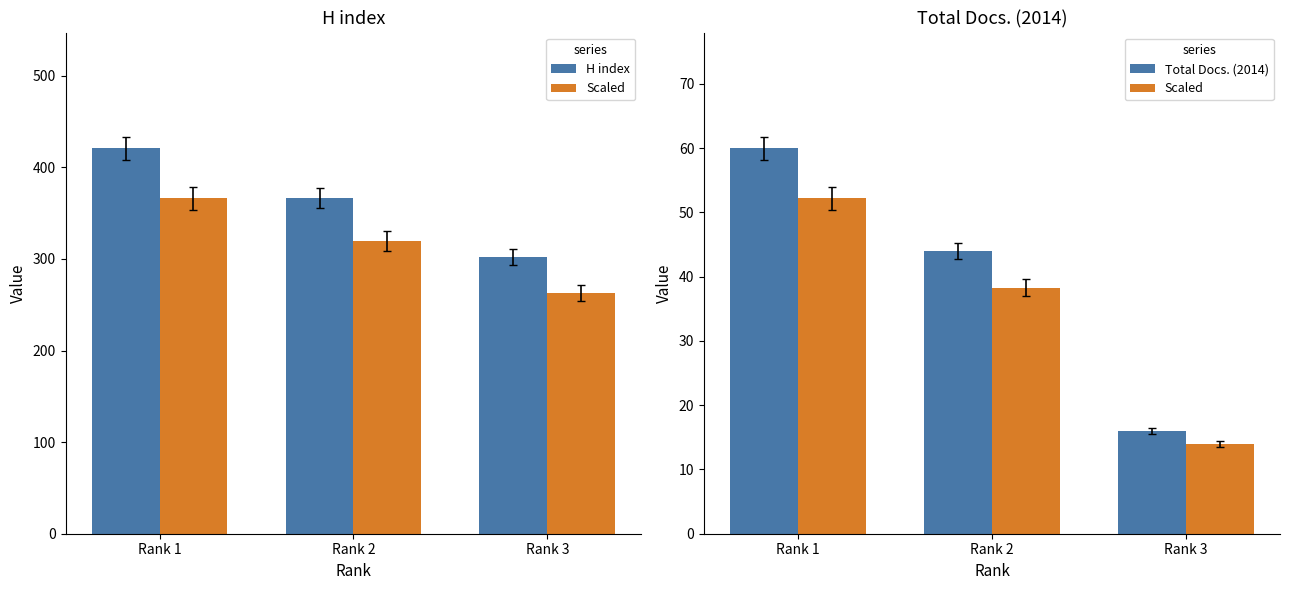

What are all the series names shown in the legend?

H index, Scaled, Total Docs. (2014)